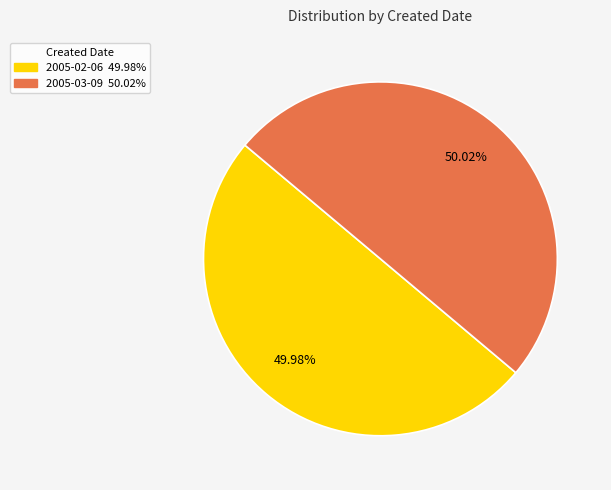

Approximately how many times larger is the value at 2005-03-09 compared to 2005-02-06?

1.0